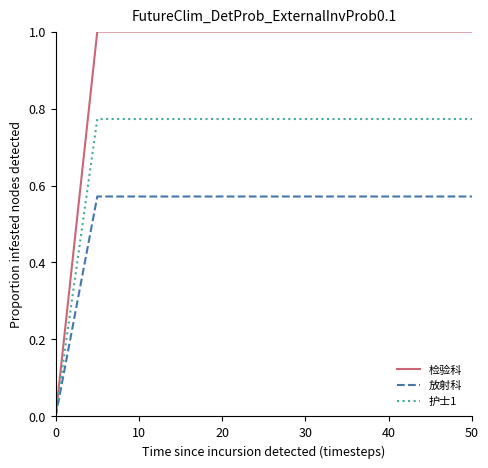

Which series has the largest total across all categories?

检验科